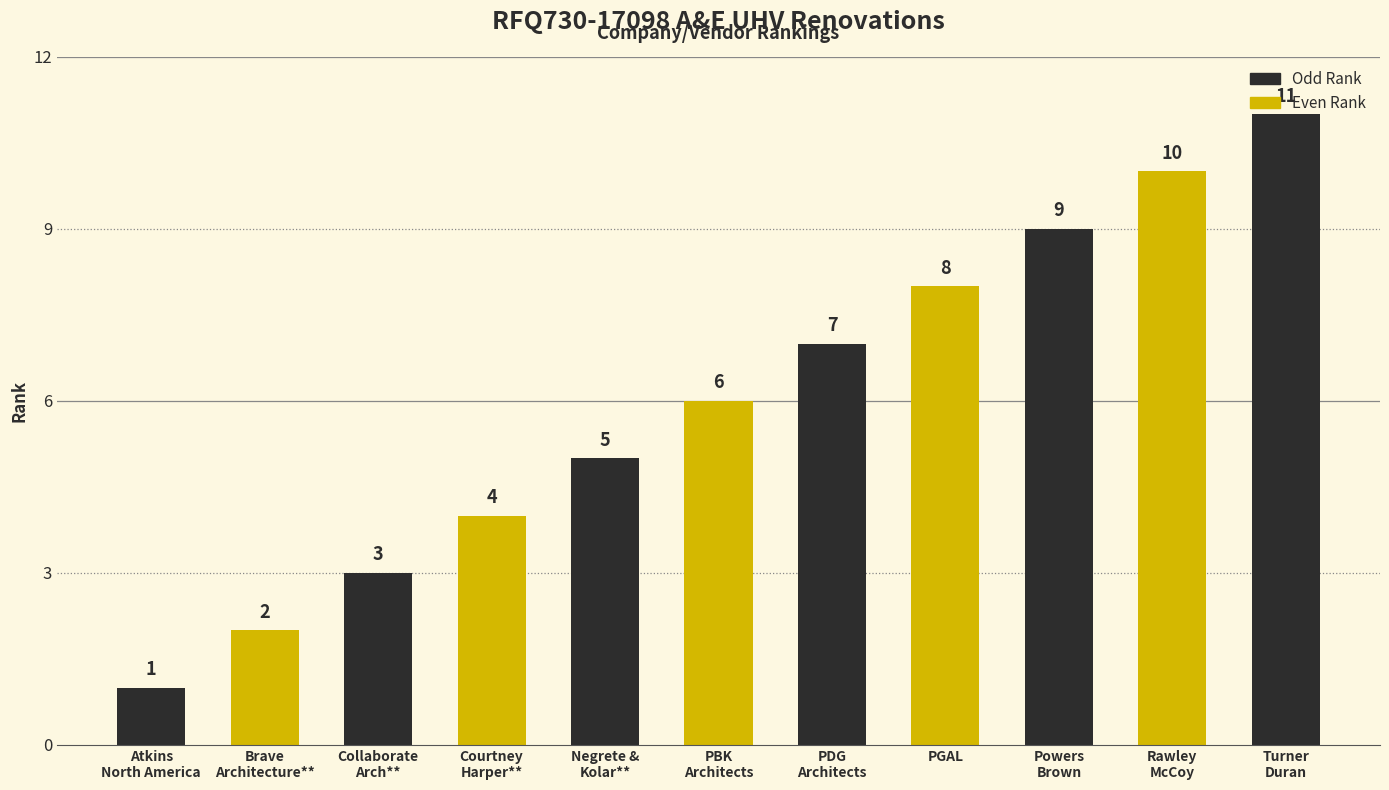

Reading left to right, list all the values displayed in this chart.

Atkins
North America=1	Brave
Architecture**=2	Collaborate
Arch**=3	Courtney
Harper**=4	Negrete &
Kolar**=5	PBK
Architects=6	PDG
Architects=7	PGAL=8	Powers
Brown=9	Rawley
McCoy=10	Turner
Duran=11